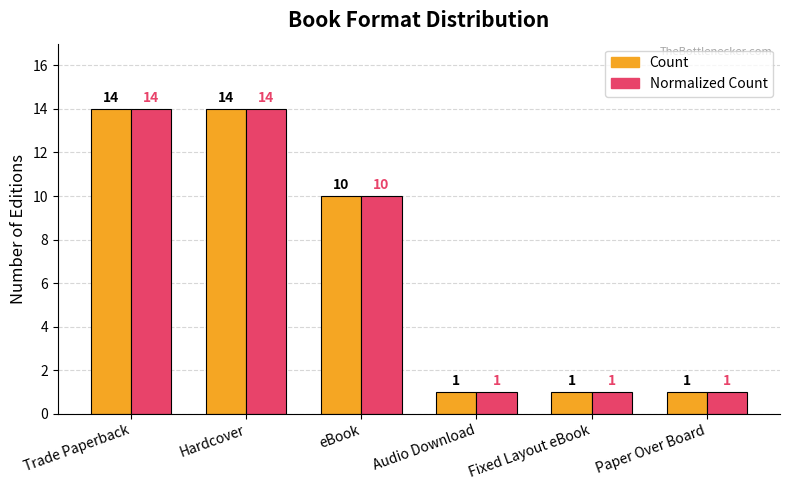

What is the total value across all series at Hardcover?

28